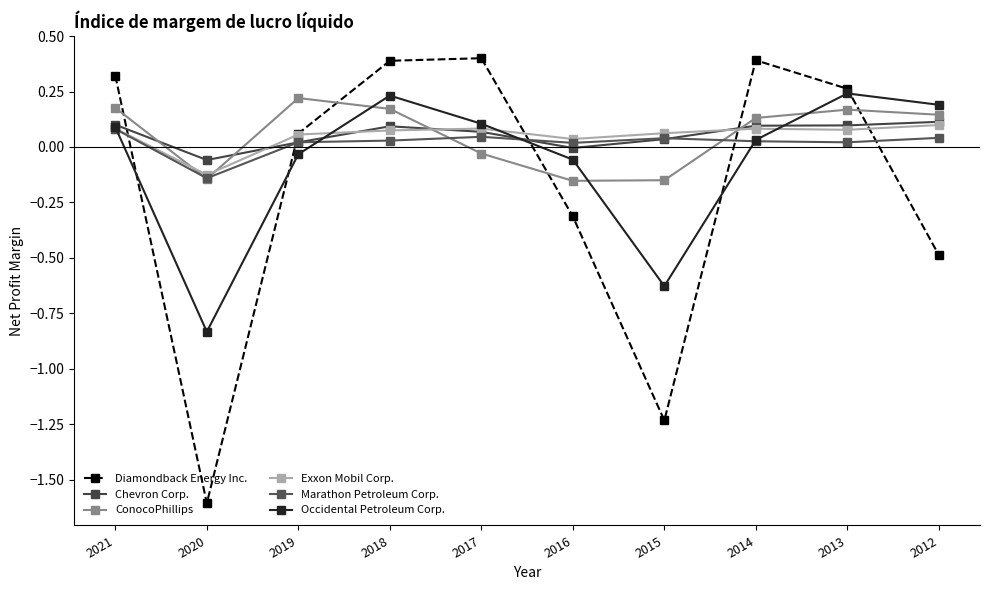

Between which two adjacent categories do Exxon Mobil Corp. and Chevron Corp. first intersect?

2020 and 2019